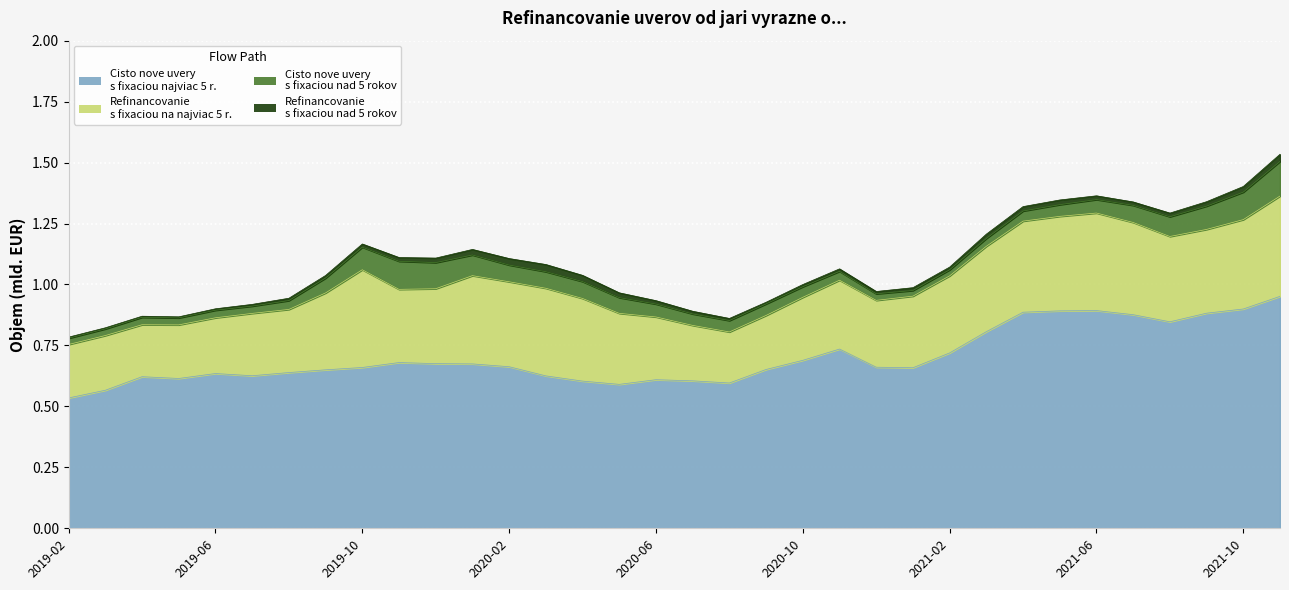

Reading right to left, what are all the values shown in this chart?

Cisto nove uvery s fixaciou najviac 5 r.: 2021-11=1.0	2021-10=0.9	2021-09=0.9	2021-08=0.8	2021-07=0.9	2021-06=0.9	2021-05=0.9	2021-04=0.9	2021-03=0.8	2021-02=0.7	2021-01=0.7	2020-12=0.7	2020-11=0.7	2020-10=0.7	2020-09=0.7	2020-08=0.6	2020-07=0.6	2020-06=0.6	2020-05=0.6	2020-04=0.6	2020-03=0.6	2020-02=0.7	2020-01=0.7	2019-12=0.7	2019-11=0.7	2019-10=0.7	2019-09=0.6	2019-08=0.6	2019-07=0.6	2019-06=0.6	2019-05=0.6	2019-04=0.6	2019-03=0.6	2019-02=0.5
Refinancovanie s fixaciou na najviac 5 r.: 2021-11=0.4	2021-10=0.4	2021-09=0.3	2021-08=0.3	2021-07=0.4	2021-06=0.4	2021-05=0.4	2021-04=0.4	2021-03=0.4	2021-02=0.3	2021-01=0.3	2020-12=0.3	2020-11=0.3	2020-10=0.3	2020-09=0.2	2020-08=0.2	2020-07=0.2	2020-06=0.3	2020-05=0.3	2020-04=0.3	2020-03=0.4	2020-02=0.3	2020-01=0.4	2019-12=0.3	2019-11=0.3	2019-10=0.4	2019-09=0.3	2019-08=0.3	2019-07=0.3	2019-06=0.2	2019-05=0.2	2019-04=0.2	2019-03=0.2	2019-02=0.2
Cisto nove uvery s fixaciou nad 5 rokov: 2021-11=0.1	2021-10=0.1	2021-09=0.1	2021-08=0.1	2021-07=0.1	2021-06=0.1	2021-05=0.0	2021-04=0.0	2021-03=0.0	2021-02=0.0	2021-01=0.0	2020-12=0.0	2020-11=0.0	2020-10=0.0	2020-09=0.0	2020-08=0.0	2020-07=0.0	2020-06=0.1	2020-05=0.1	2020-04=0.1	2020-03=0.1	2020-02=0.1	2020-01=0.1	2019-12=0.1	2019-11=0.1	2019-10=0.1	2019-09=0.1	2019-08=0.0	2019-07=0.0	2019-06=0.0	2019-05=0.0	2019-04=0.0	2019-03=0.0	2019-02=0.0
Refinancovanie s fixaciou nad 5 rokov: 2021-11=0.0	2021-10=0.0	2021-09=0.0	2021-08=0.0	2021-07=0.0	2021-06=0.0	2021-05=0.0	2021-04=0.0	2021-03=0.0	2021-02=0.0	2021-01=0.0	2020-12=0.0	2020-11=0.0	2020-10=0.0	2020-09=0.0	2020-08=0.0	2020-07=0.0	2020-06=0.0	2020-05=0.0	2020-04=0.0	2020-03=0.0	2020-02=0.0	2020-01=0.0	2019-12=0.0	2019-11=0.0	2019-10=0.0	2019-09=0.0	2019-08=0.0	2019-07=0.0	2019-06=0.0	2019-05=0.0	2019-04=0.0	2019-03=0.0	2019-02=0.0